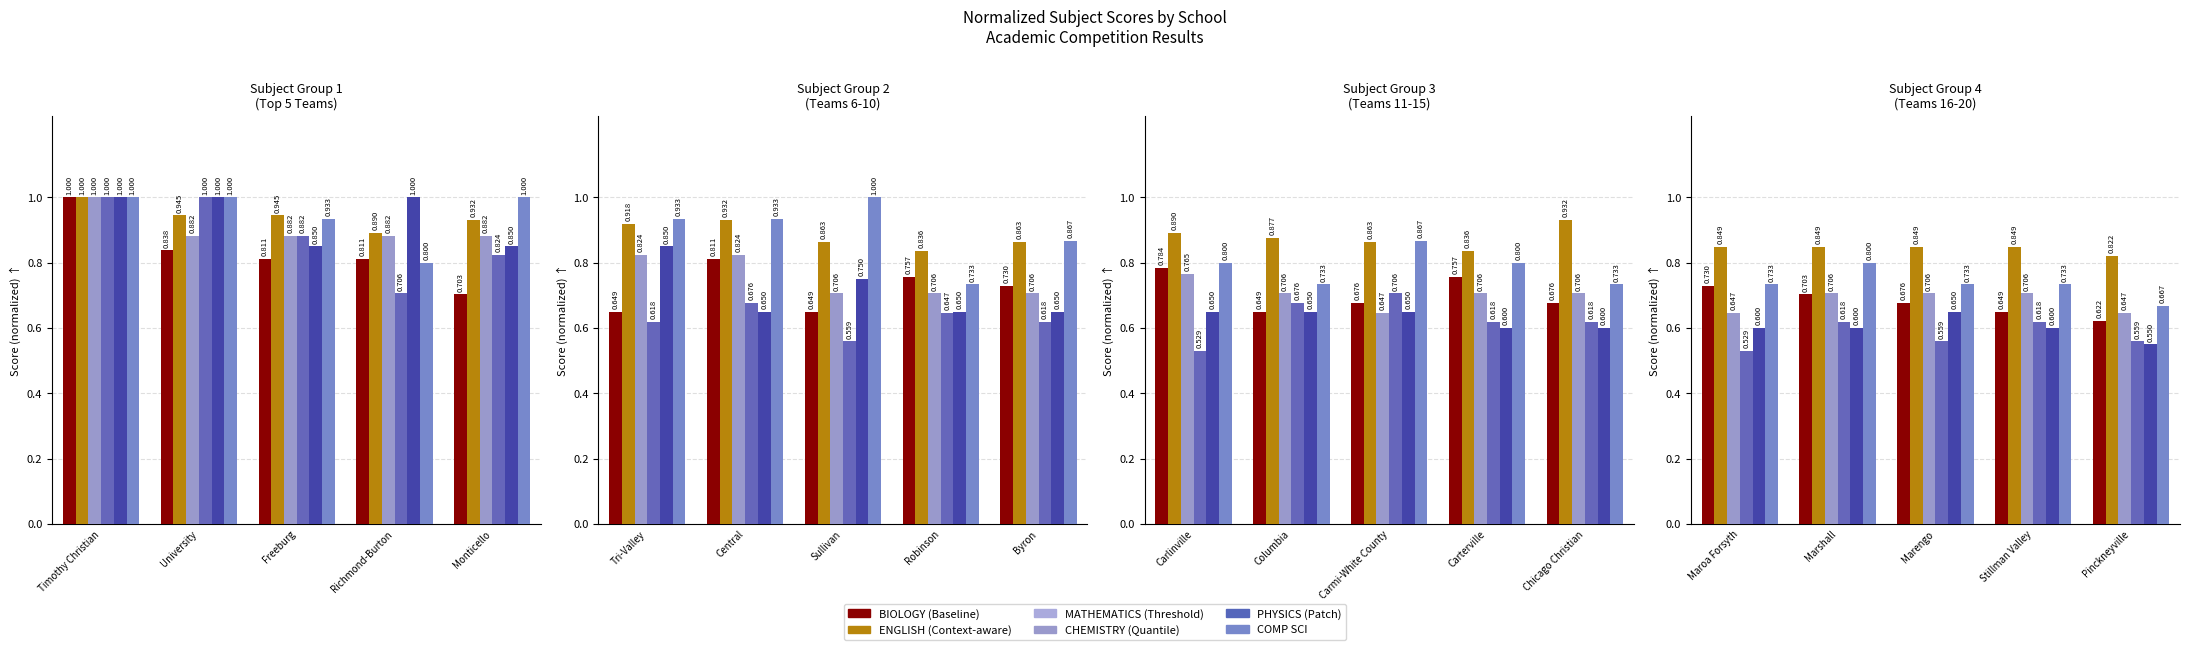

What is the value of the BIOLOGY bar at the 5th from the left?

0.6